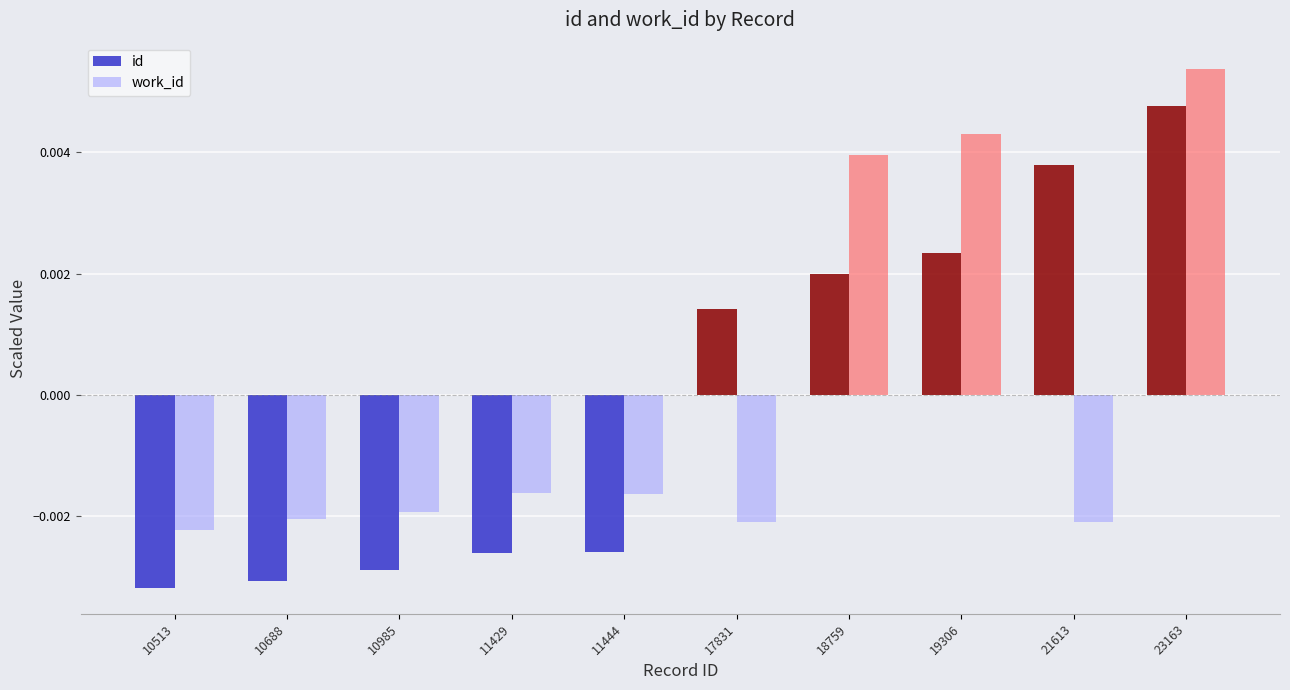

How many positive values does the work_id series have?

3